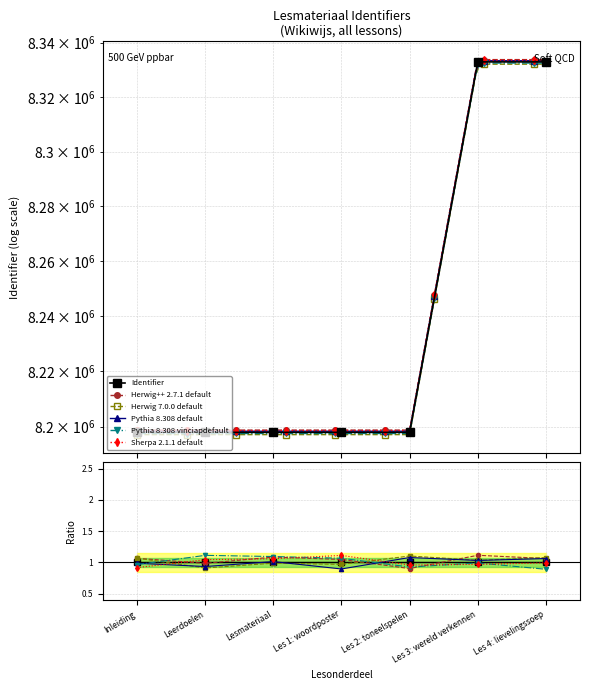

Reading left to right, list all the values displayed in this chart.

8197929	8197933	8197935	8197937	8197939	8332936	8332938